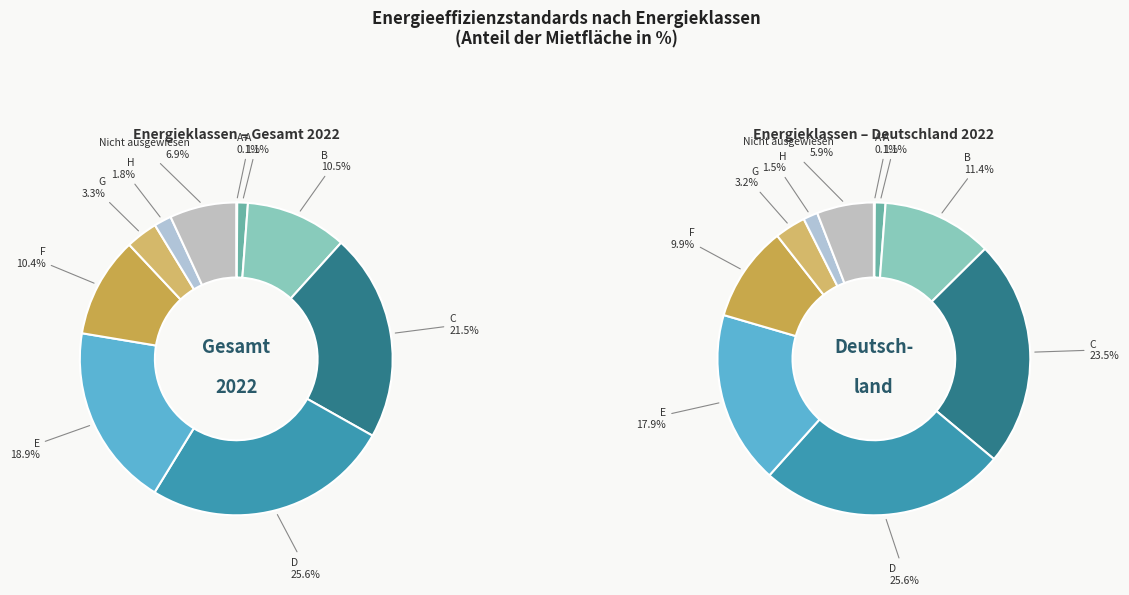

Rank the categories by Deutschland value from lowest to highest.

A+, A, H, G, Nicht ausgewiesen, F, B, E, C, D